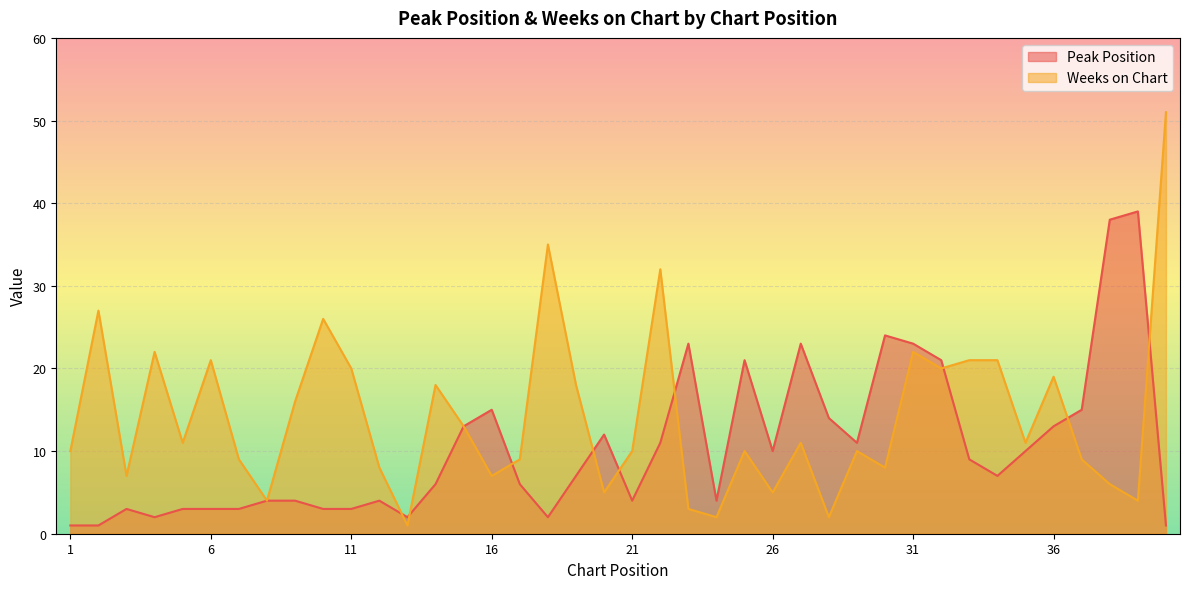

What is the value of the Peak Position point at the 3rd from the left?

3